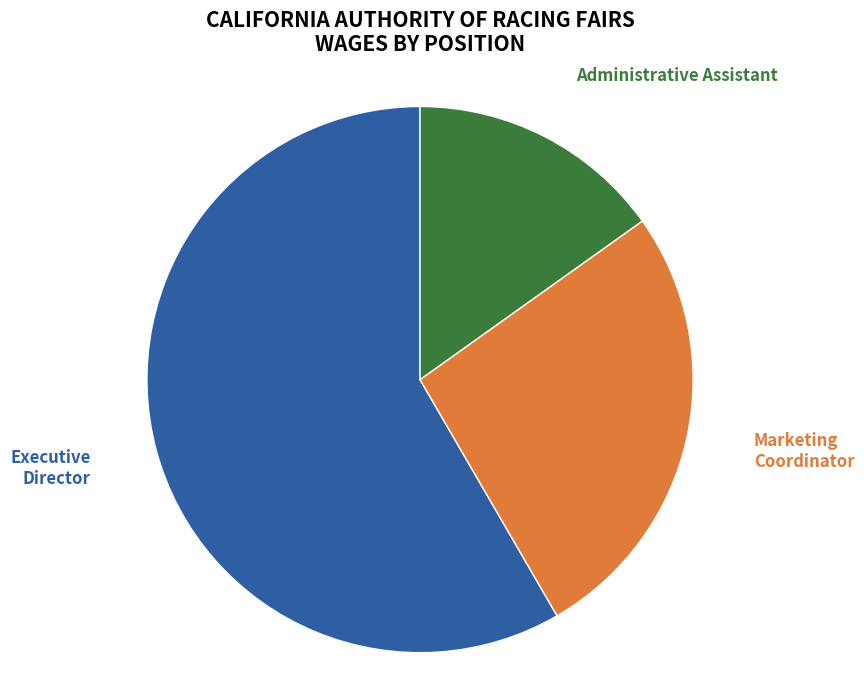

How many segments does this pie chart have?

3